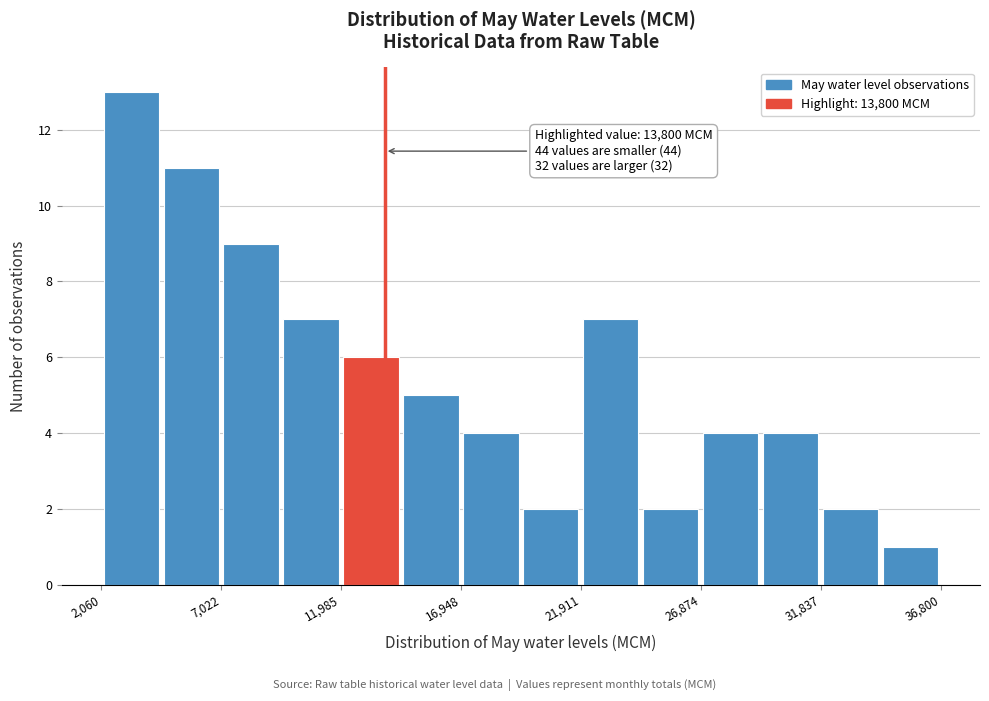

Which range on the x-axis has the tallest bar?

2000 to 4500